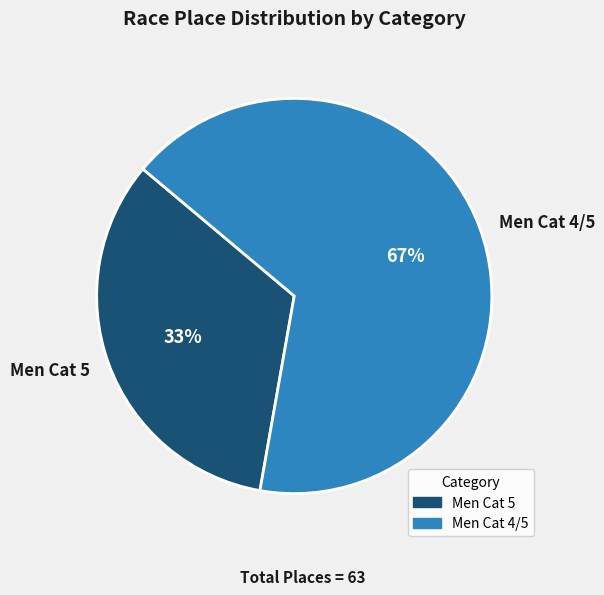

Combined, do Men Cat 5 and Men Cat 4/5 account for over 50%?

Yes